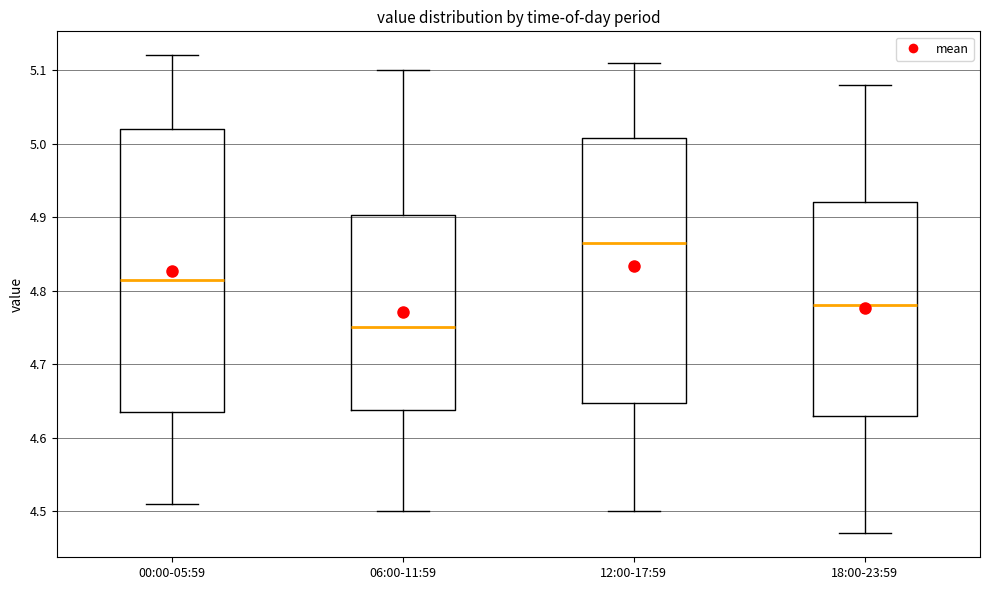

Reading left to right, read every box against the y-axis: the position of its median line, the range the box covers, and the ends of its whiskers. The values are not printed on the chart, so give them approximately, as read against the axis.

00:00-05:59: median 4.82, box 4.64 to 5.02, whiskers 4.51 to 5.12
06:00-11:59: median 4.75, box 4.64 to 4.90, whiskers 4.50 to 5.10
12:00-17:59: median 4.87, box 4.65 to 5.01, whiskers 4.50 to 5.11
18:00-23:59: median 4.78, box 4.63 to 4.92, whiskers 4.47 to 5.08